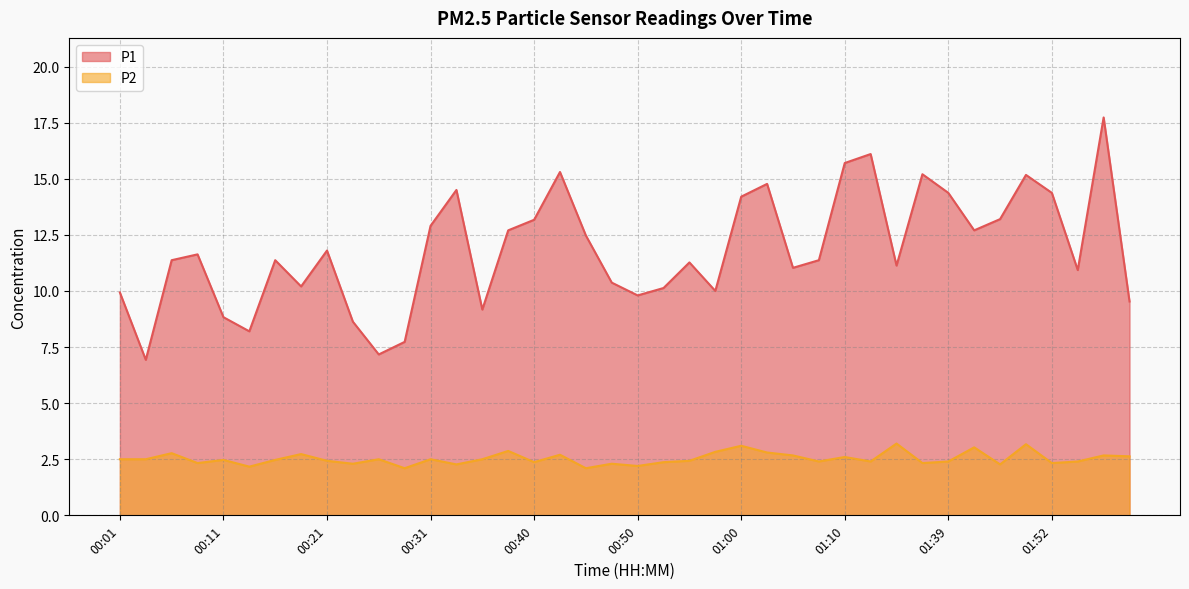

True or false: P2 has a value of 4.6 at 00:43.

False